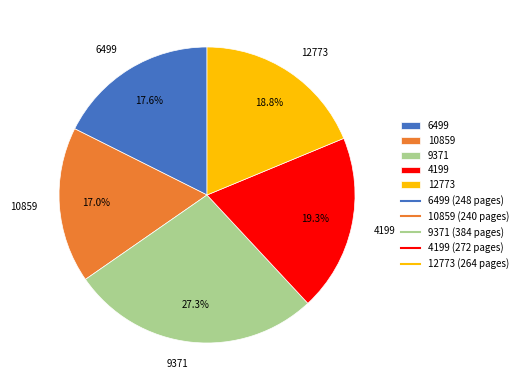

To the nearest percent, what percentage of the pie is 4199?

19%